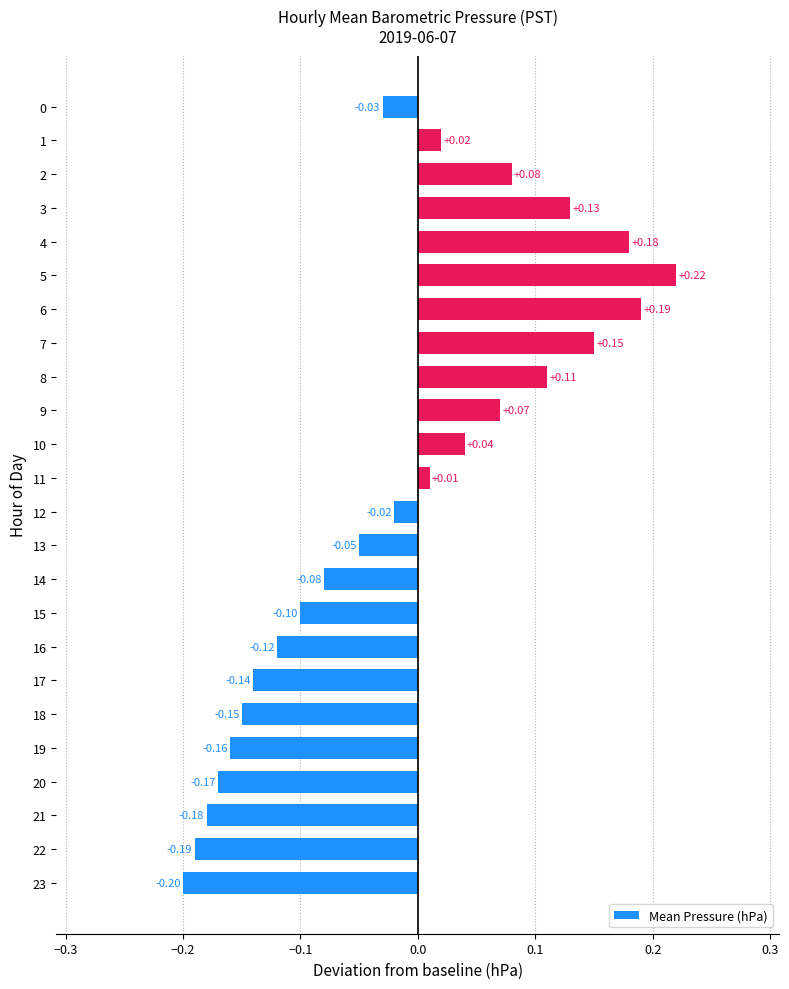

Count the number of data series in this chart.

1